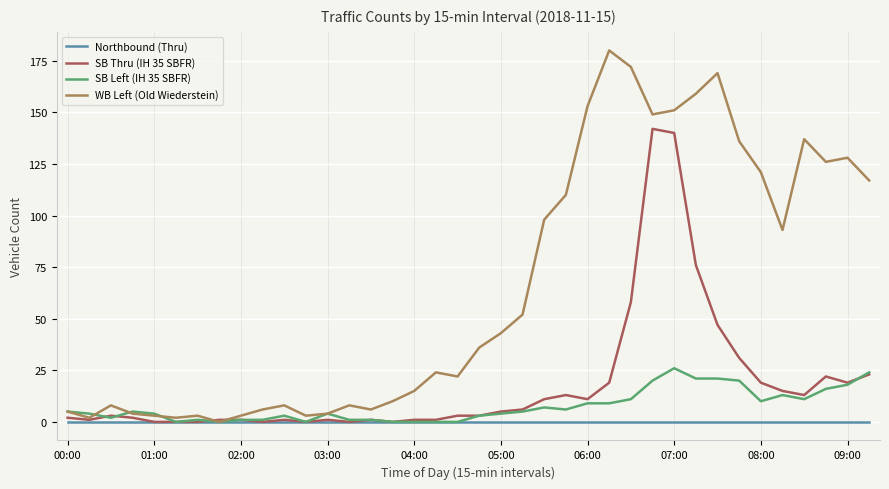

Which series has the largest total across all categories?

WB Left (Old Wiederstein)